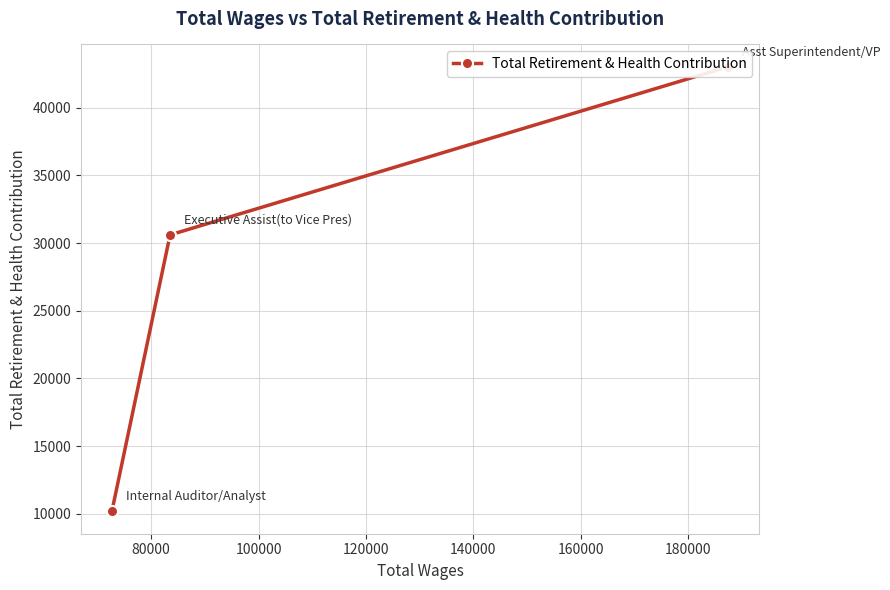

Where is the data nearest to the value 26603?

80000